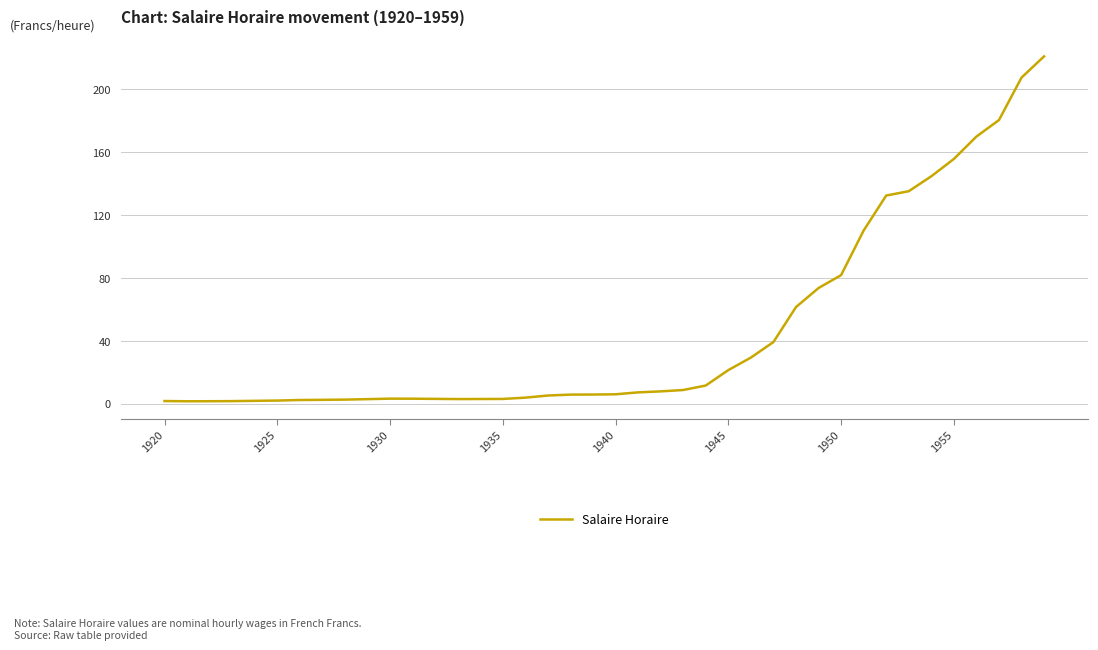

What is the maximum value shown in the chart?

221.0